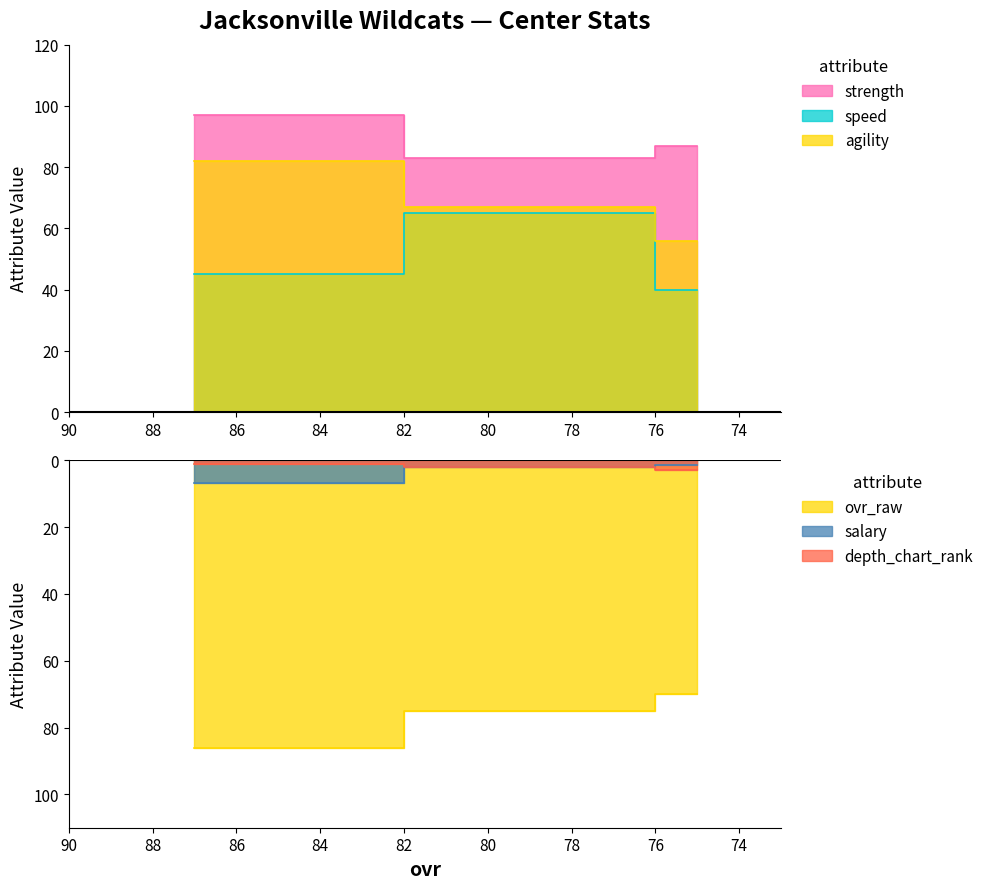

At how many categories does at least one series exceed -45?

3